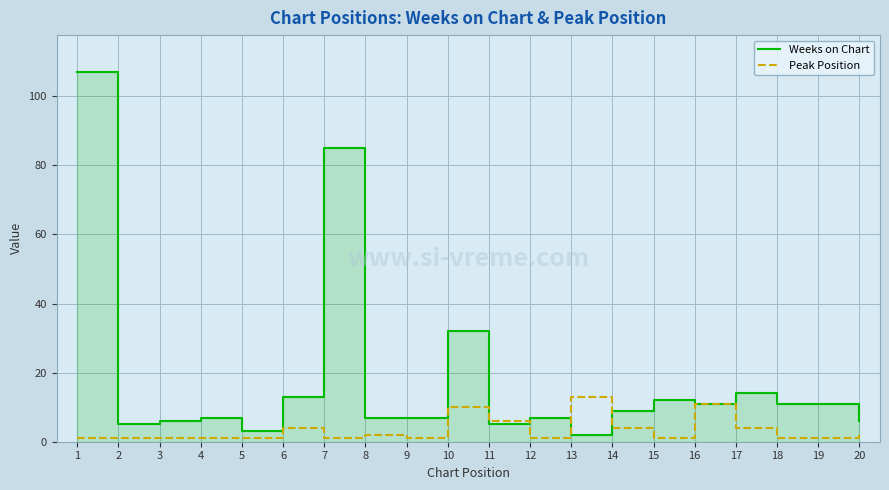

What is the maximum value for Peak Position?

13